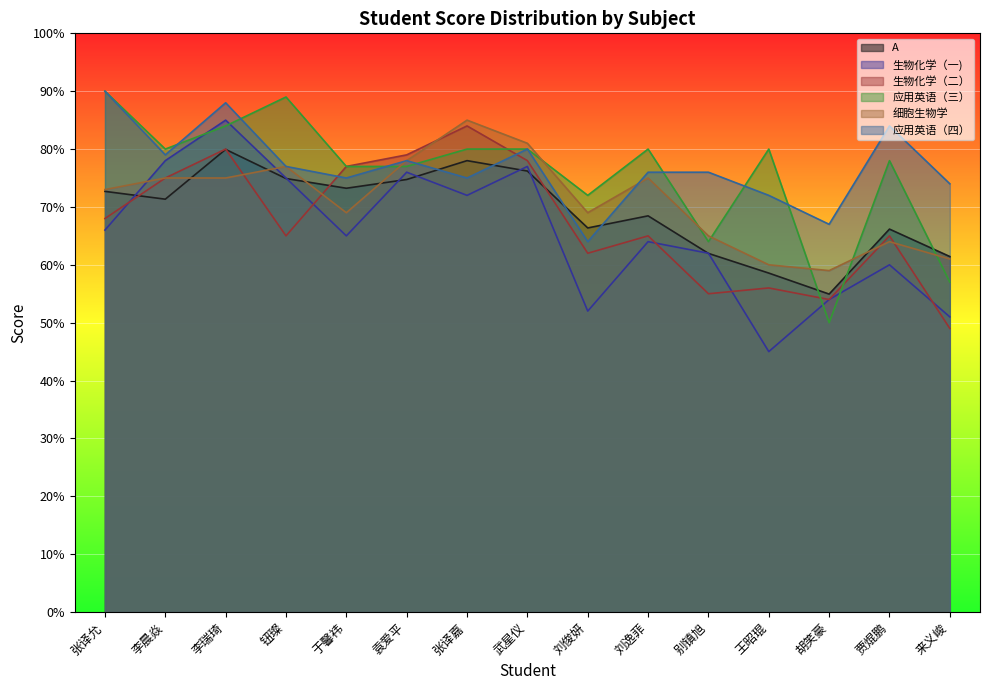

Is it true that 细胞生物学 equals 75.0 at 李瑞琦?

True